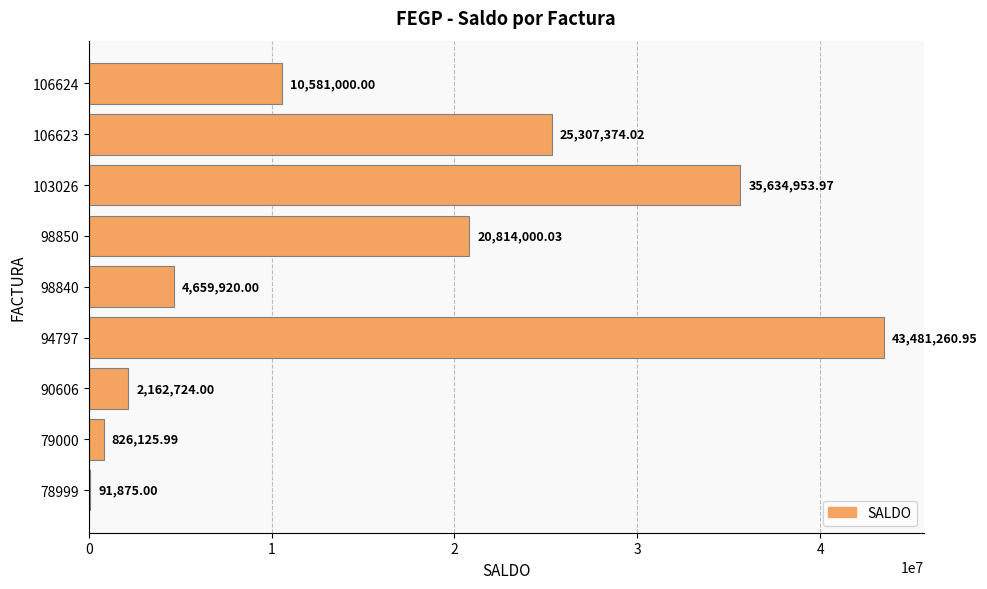

What is the sum of the values at 94797 and 106623?

68788635.0